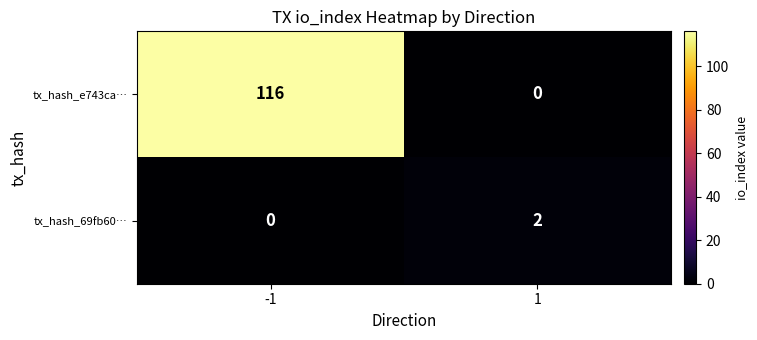

Rank the series by their average value, from lowest to highest.

tx_hash_69fb60…, tx_hash_e743ca…